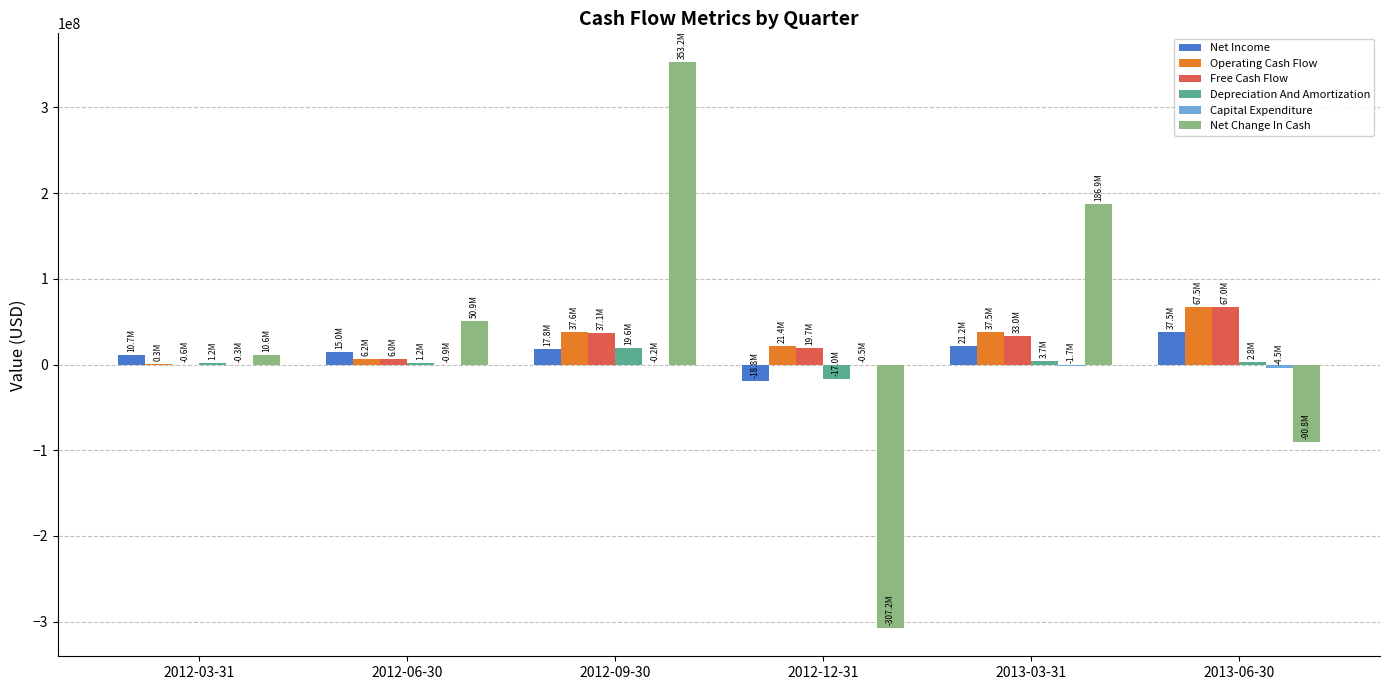

Which series has the widest spread of values?

Net Change In Cash